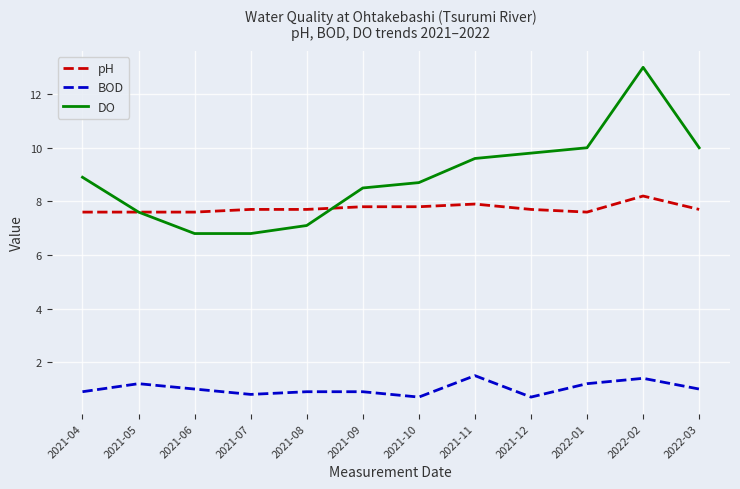

Which series has the largest total across all categories?

DO